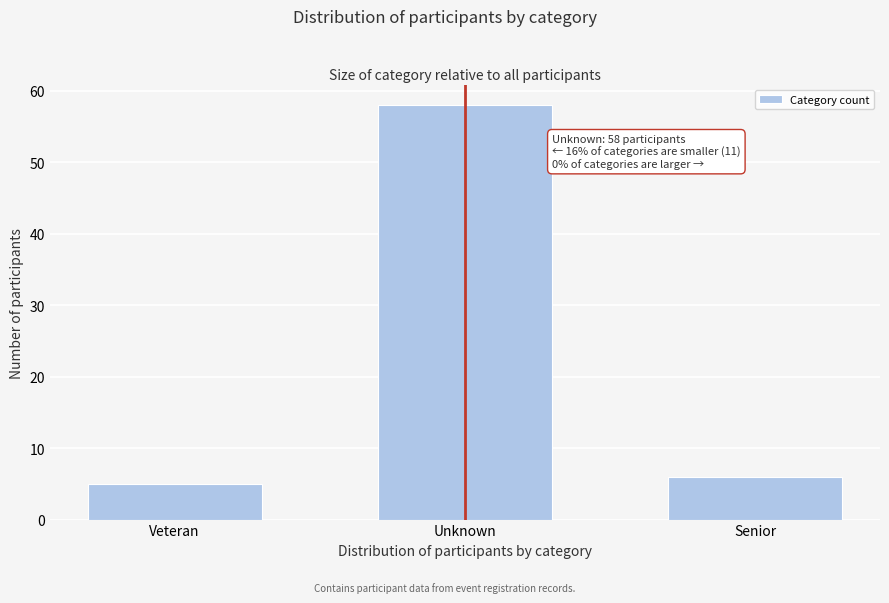

Reading right to left, what are all the values shown in this chart?

Senior=6	Unknown=58	Veteran=5